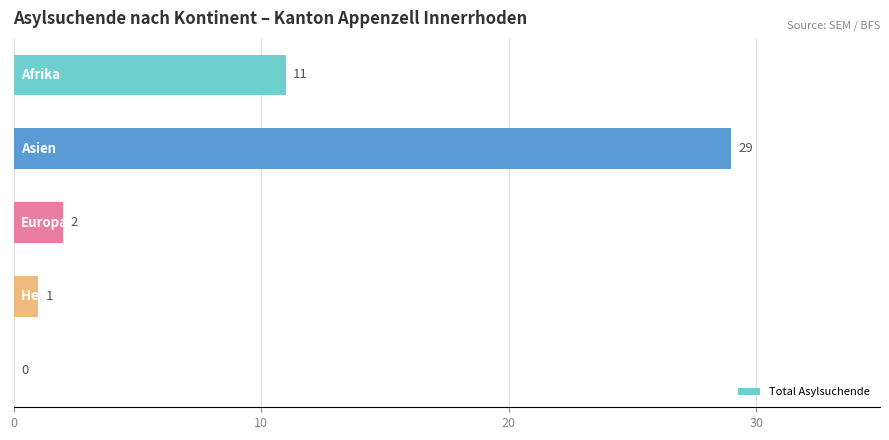

How many categories are shown in the chart?

5